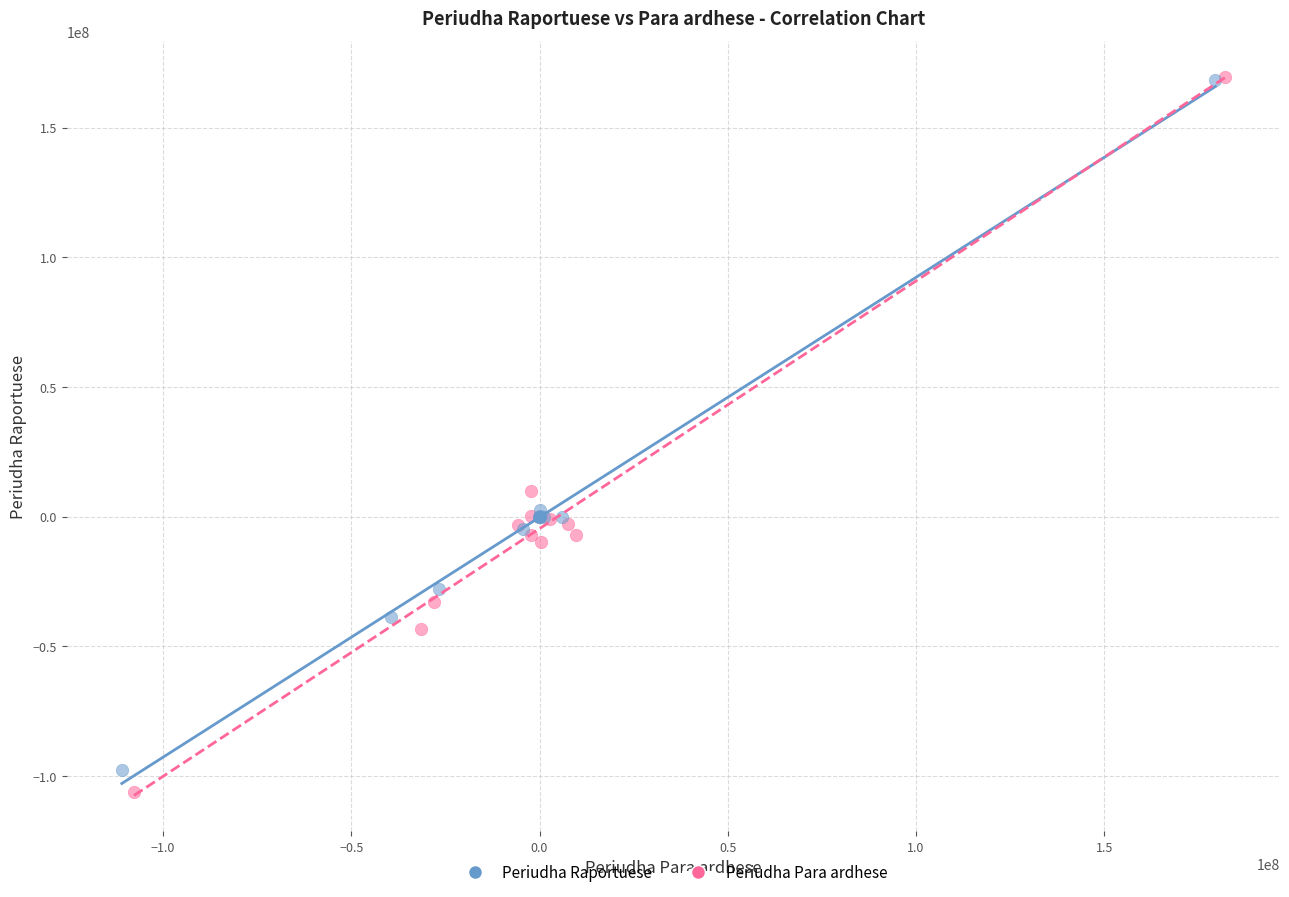

Which series has the largest Y range (max minus min)?

Periudha Para ardhese